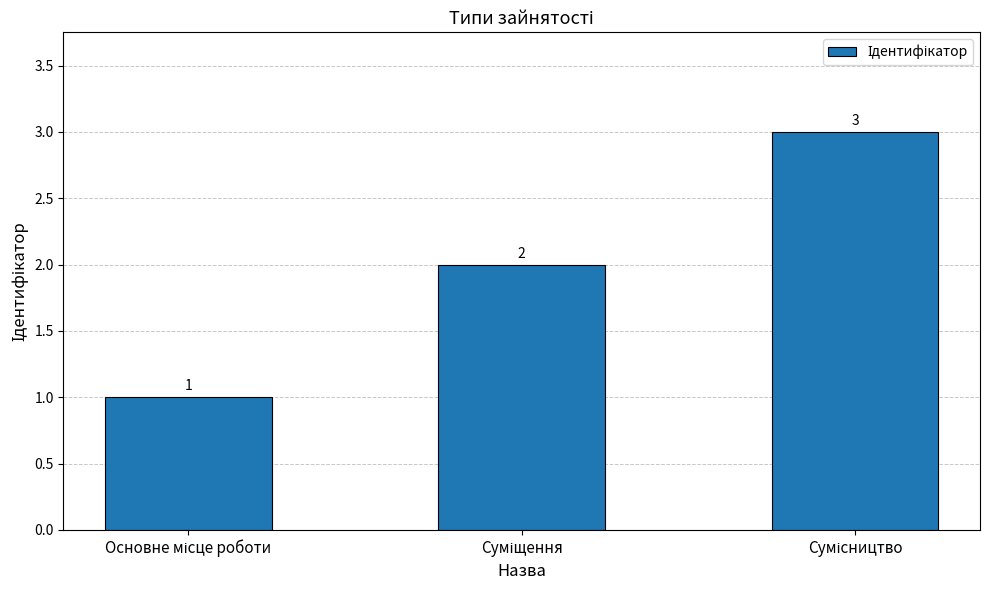

How many data points does each series have?

3